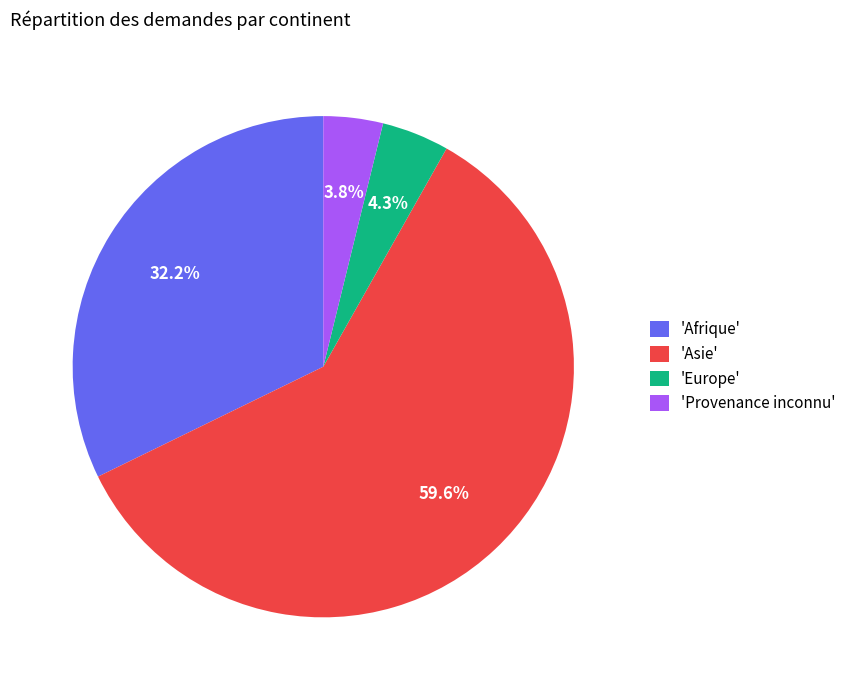

Combined, do 'Europe' and 'Afrique' account for over 50%?

No